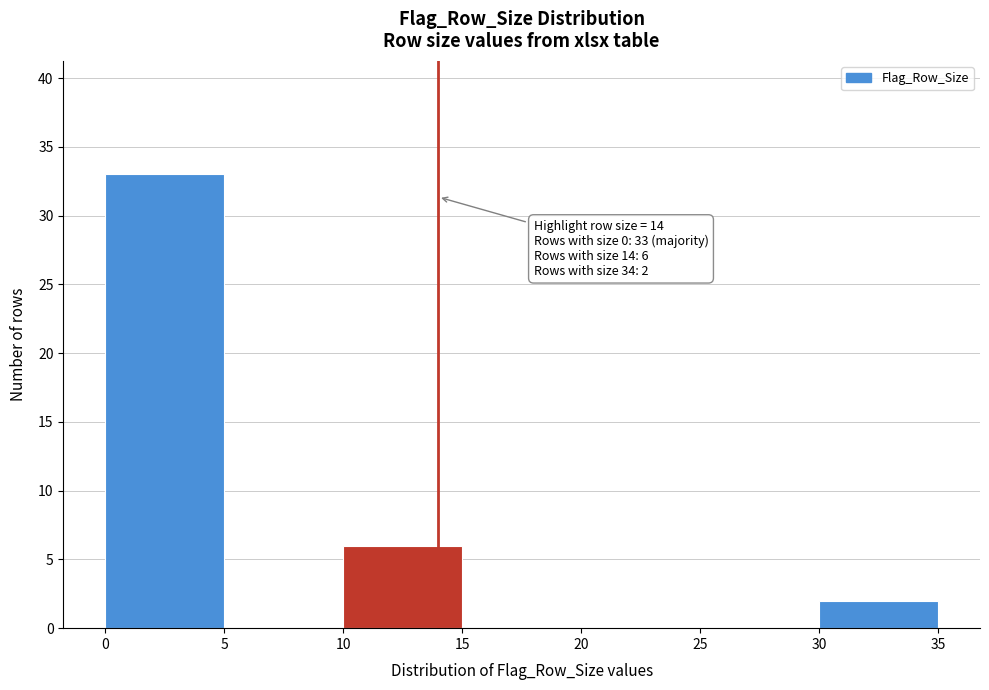

Over which range of the x-axis is the bar tallest?

0 to 5